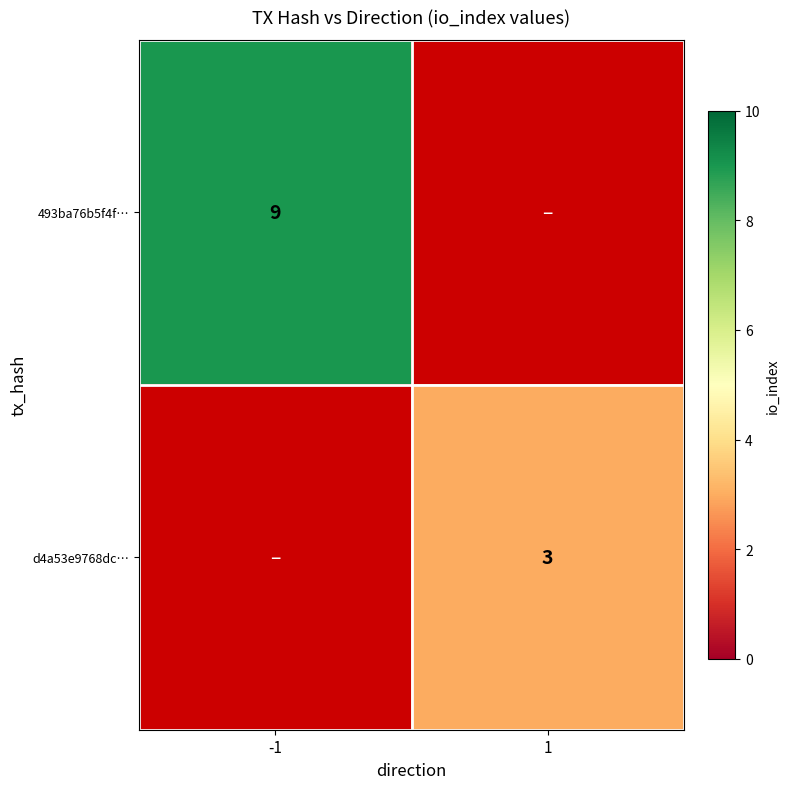

Between 1 and -1, which is larger?

-1